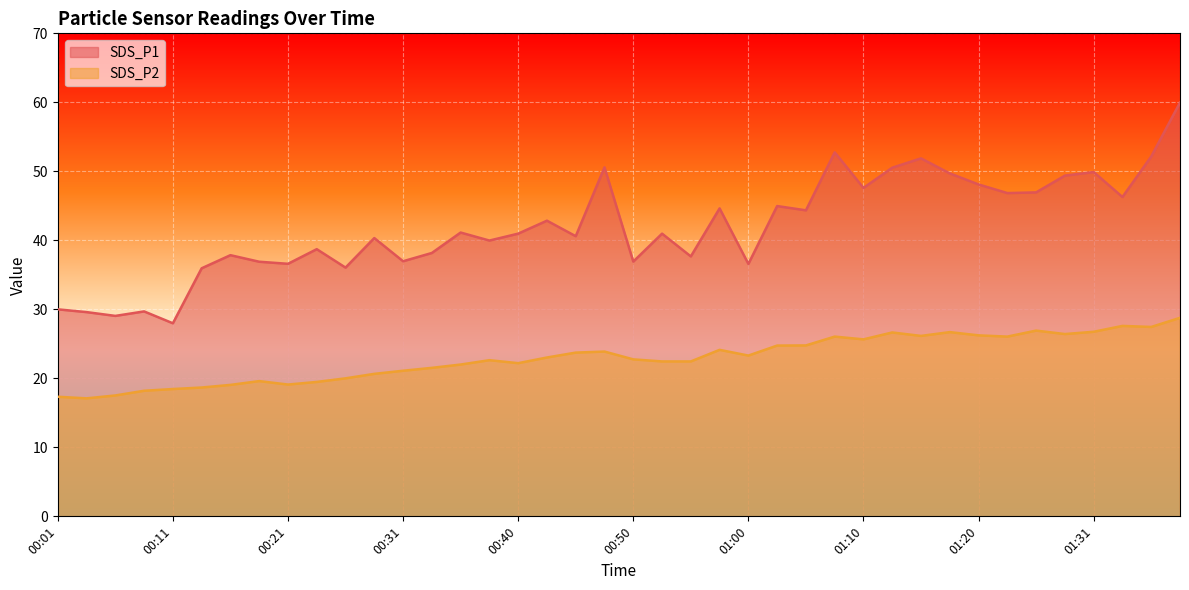

In SDS_P2, how many points are lower than both neighbors (excluding endpoints)?

9